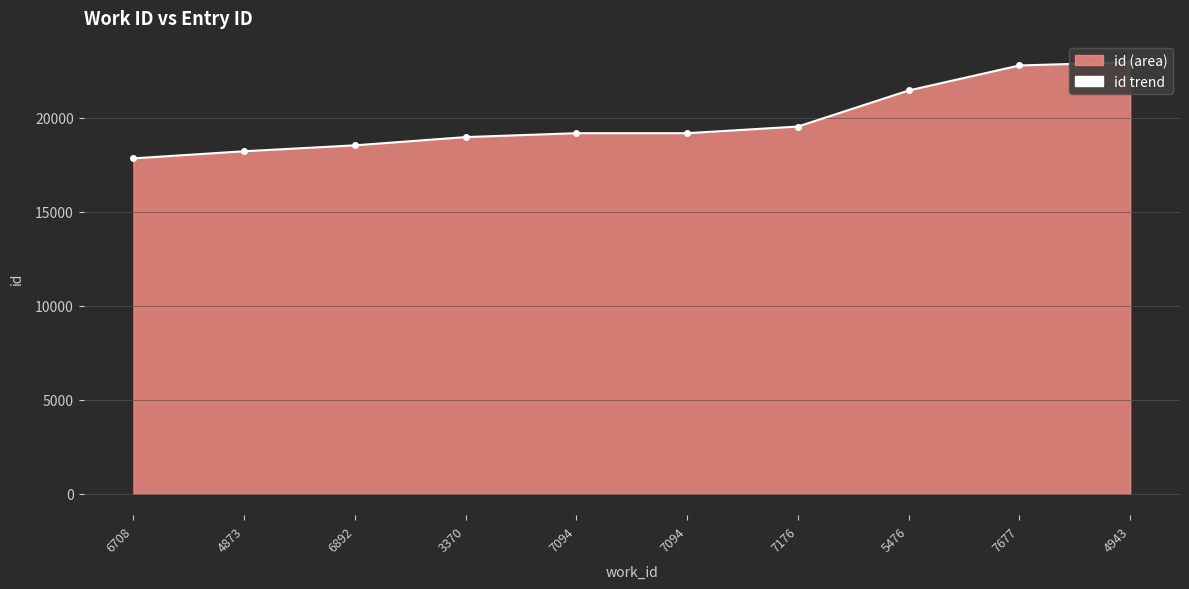

How many lines are shown in the chart?

1